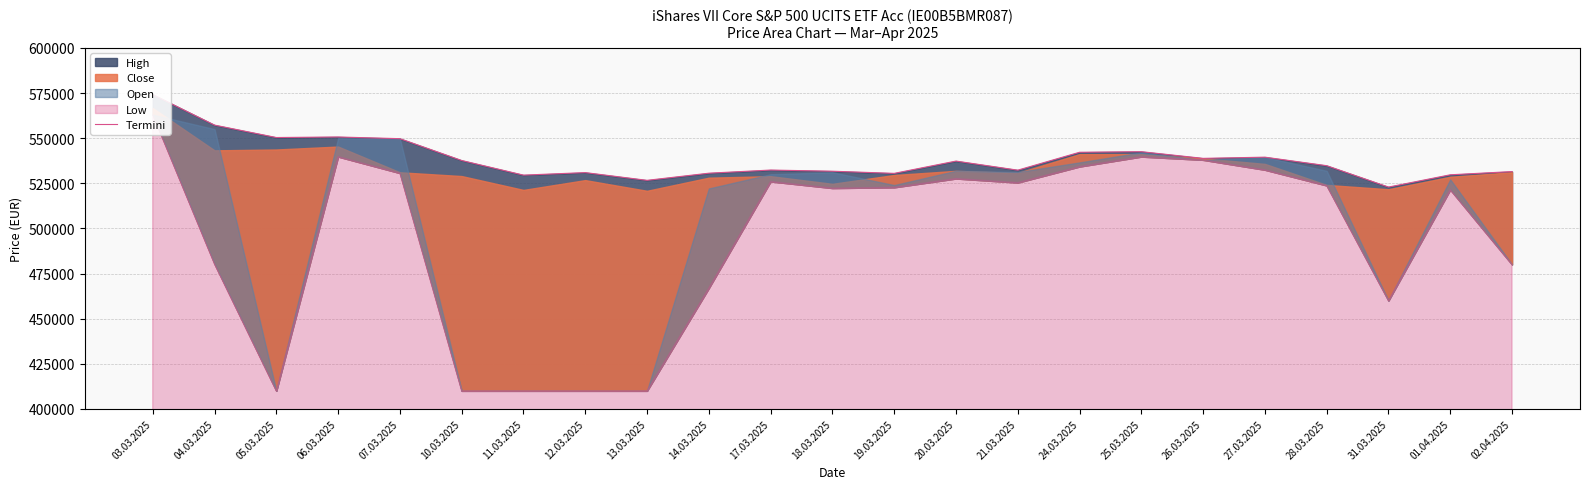

True or false: the data has more than 0 interior local peaks.

True